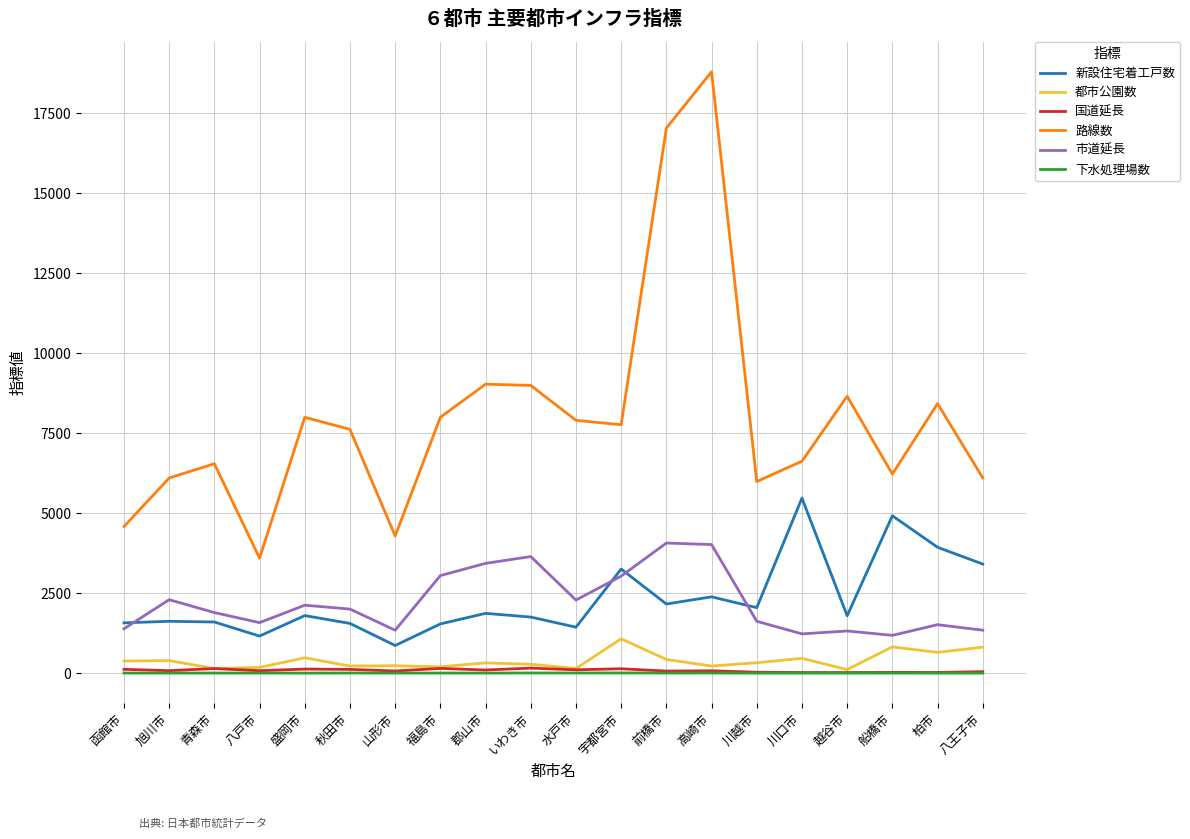

The value of 新設住宅着工戸数 at 盛岡市 is 1054. True or false?

False